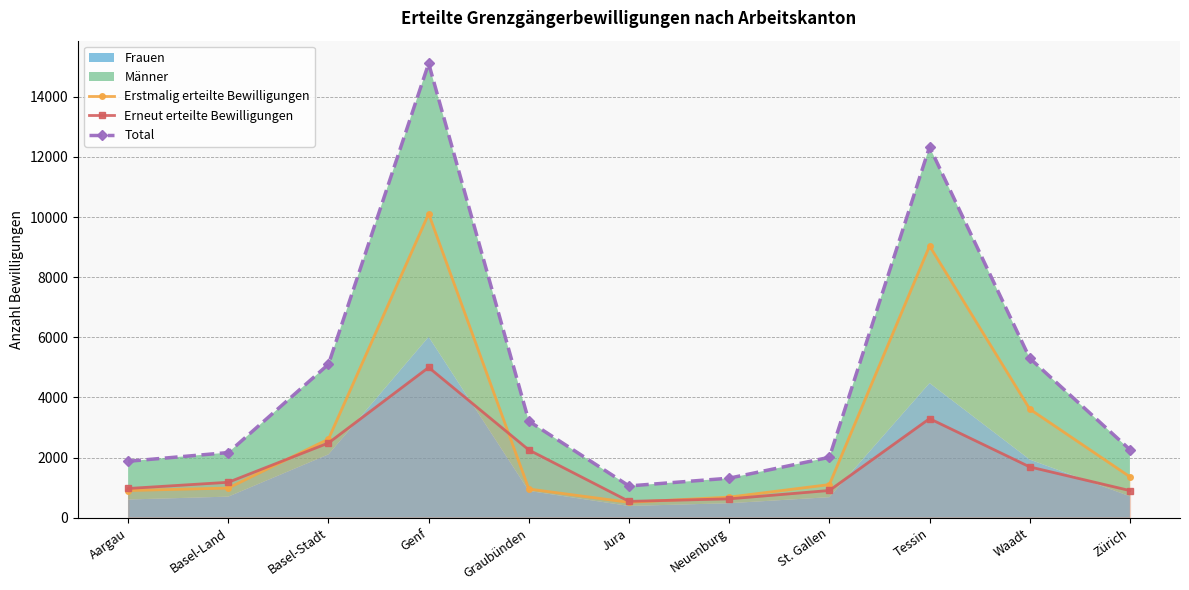

How many data points in Erneut erteilte Bewilligungen are less than 1180?

5